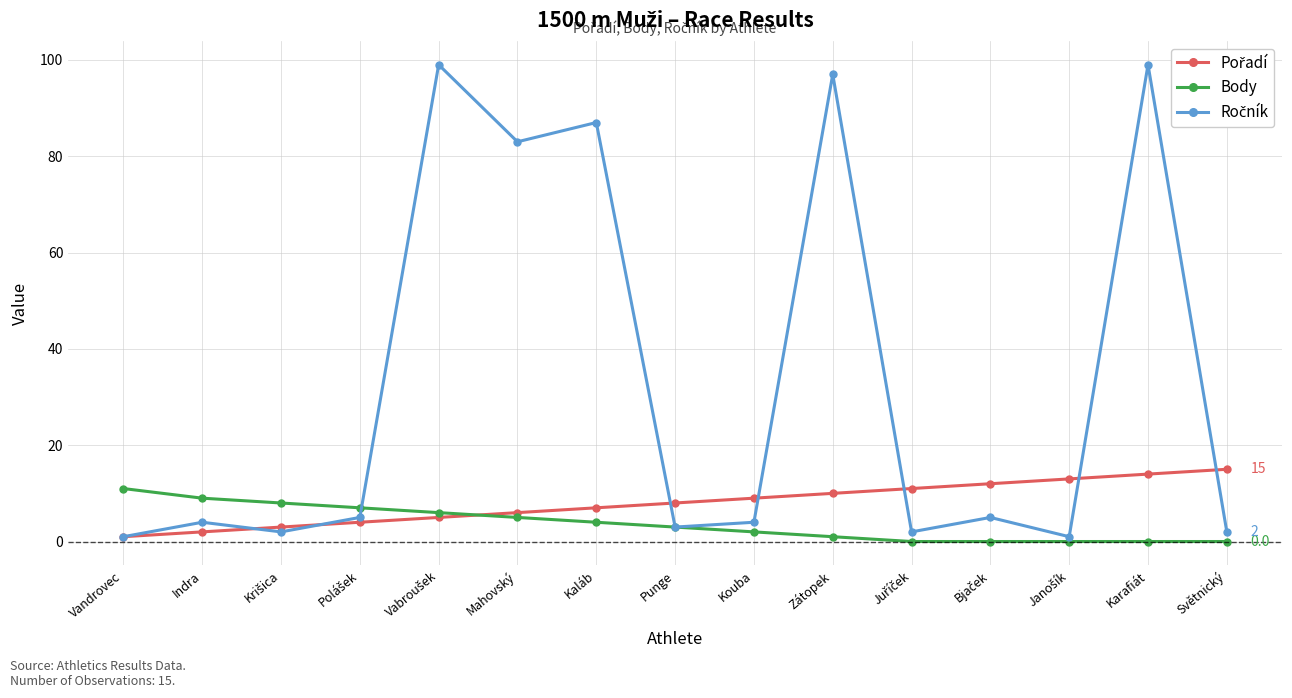

How many lines are shown in the chart?

3